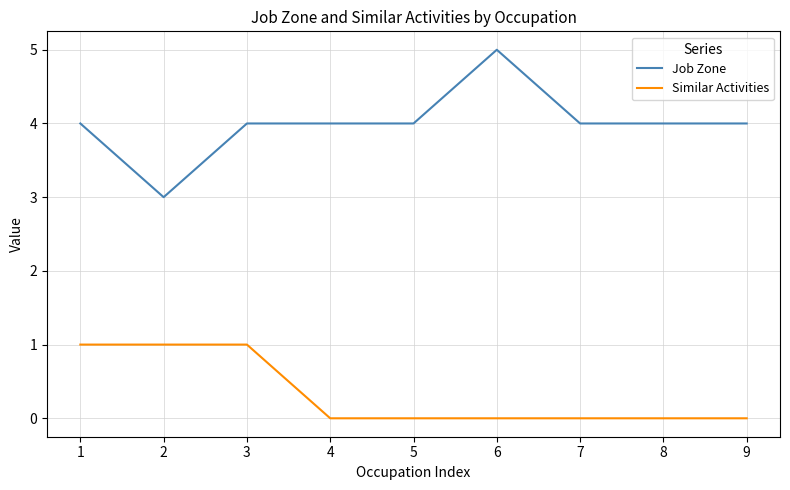

What is the sum of all Similar Activities values?

3